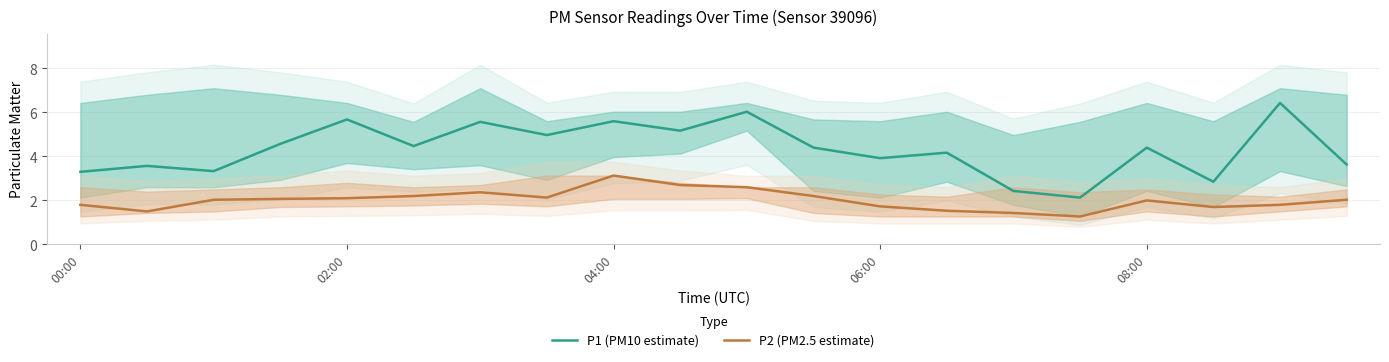

What is the spread (max minus min) of values at 7?

2.8